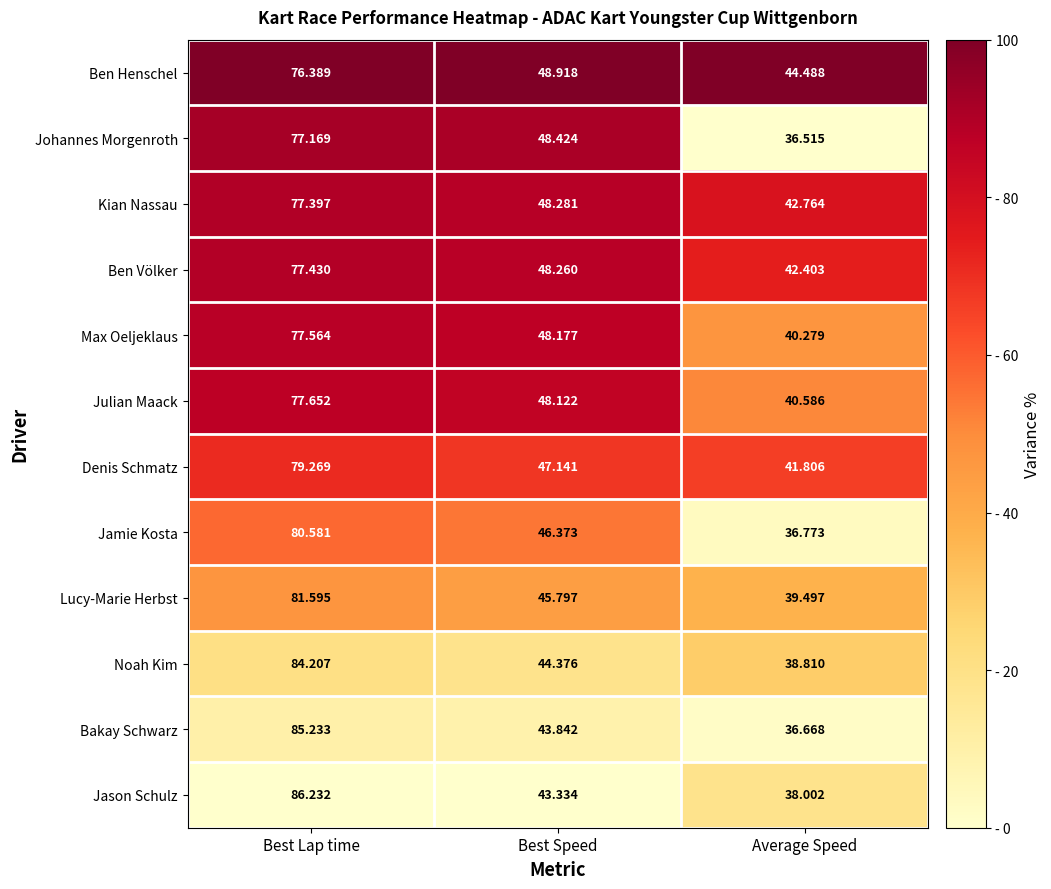

Which label corresponds to the smallest value in the chart?

Average Speed